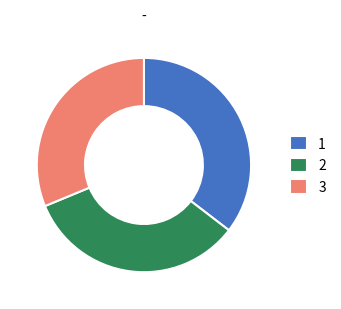

How many slices are in this pie chart?

3